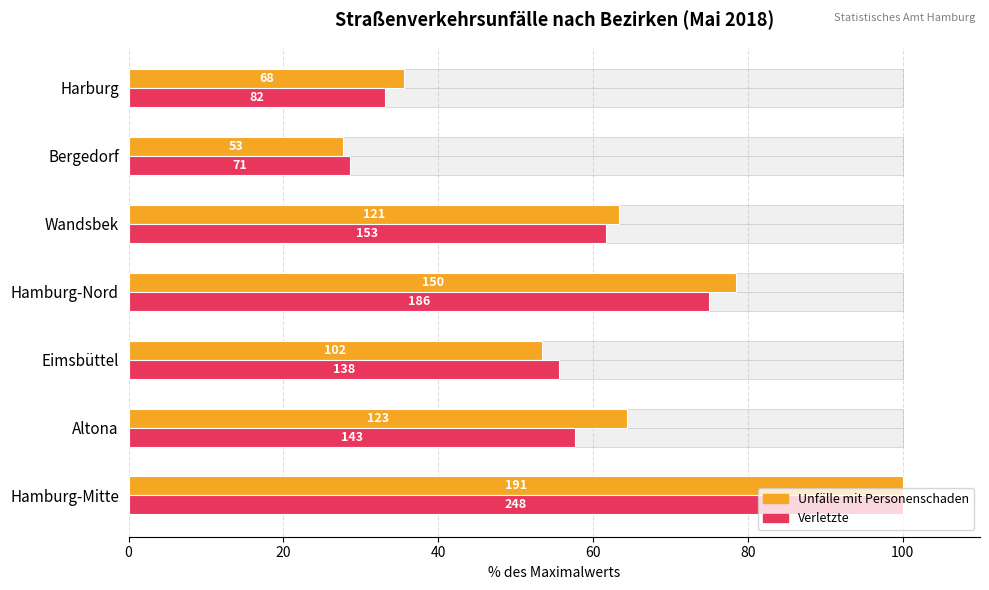

How many series are shown in this chart?

2